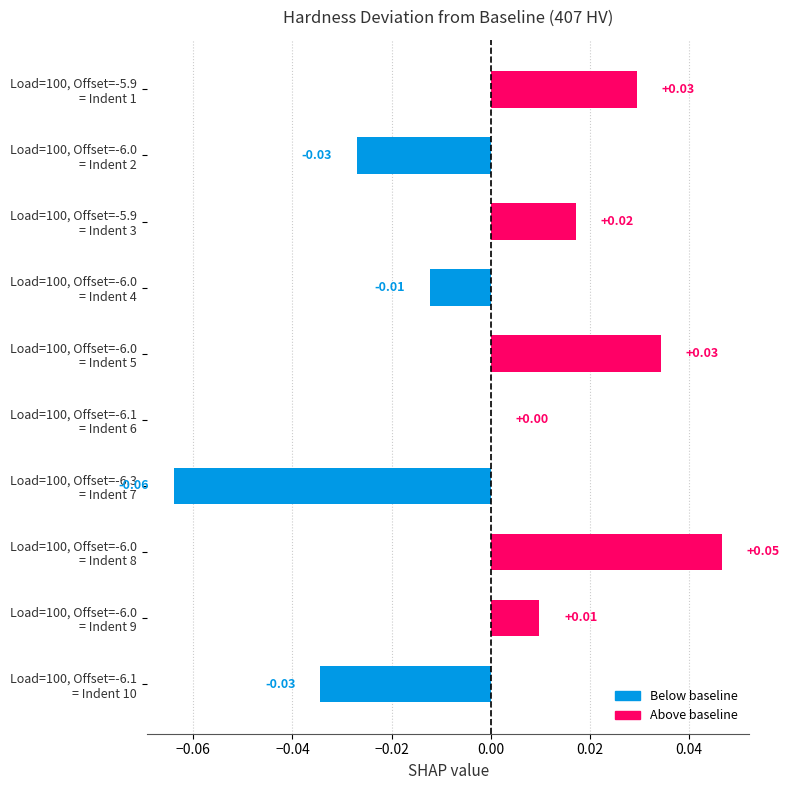

How many values are above zero?

5